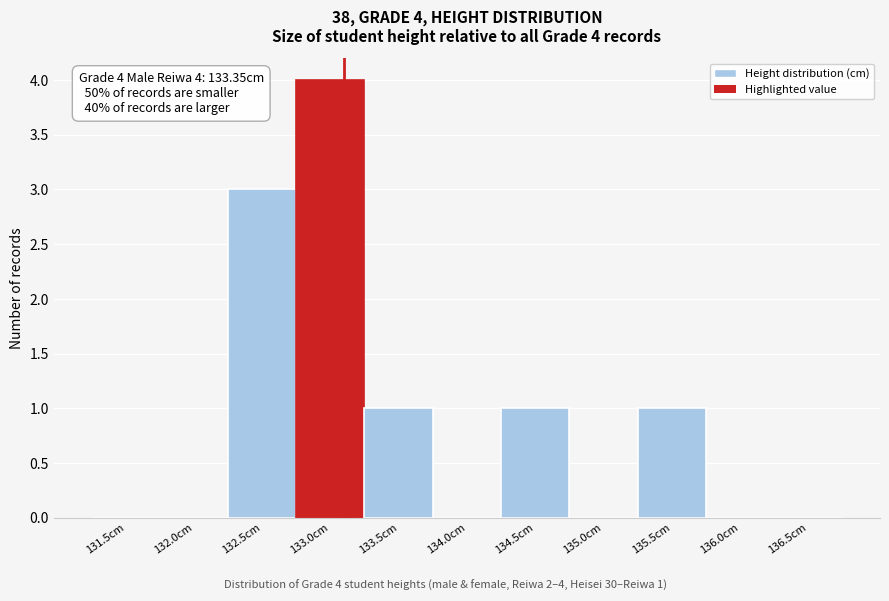

Reading right to left, what are all the values shown in this chart?

136.5cm=0	136.0cm=0	135.5cm=1	135.0cm=0	134.5cm=1	134.0cm=0	133.5cm=1	133.0cm=4	132.5cm=3	132.0cm=0	131.5cm=0